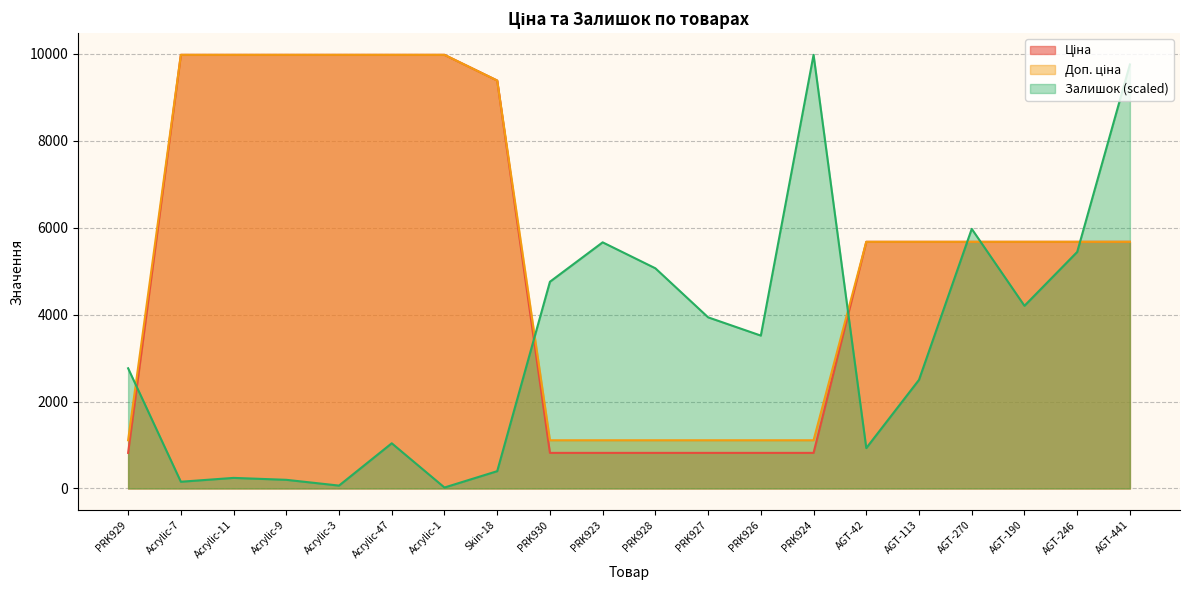

What is the smallest value displayed?

22.1